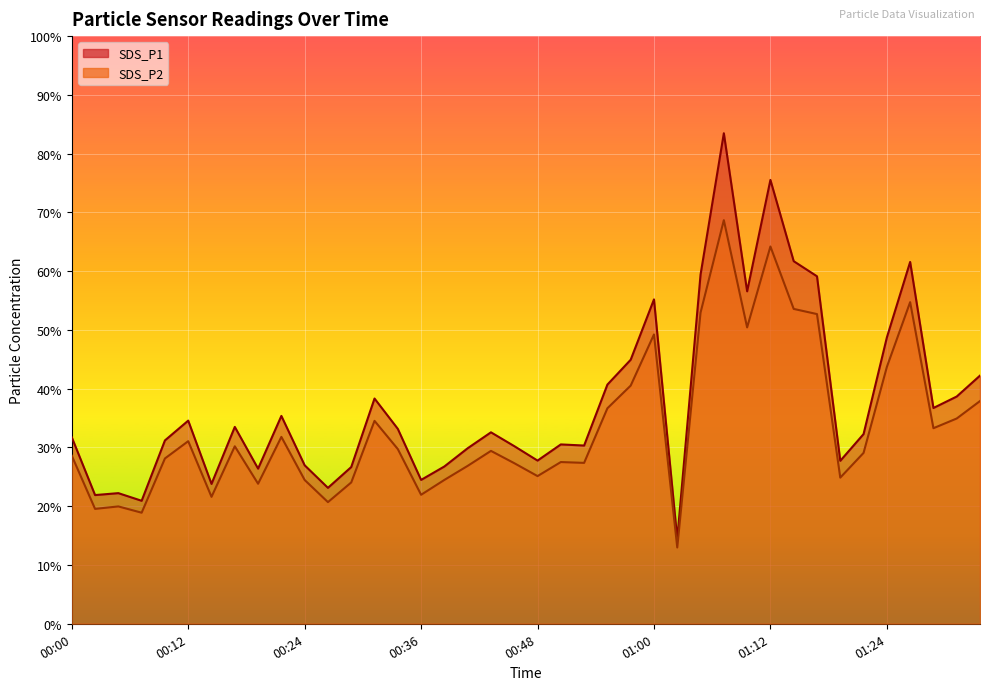

At which category does SDS_P1 reach its first local peak?

00:04